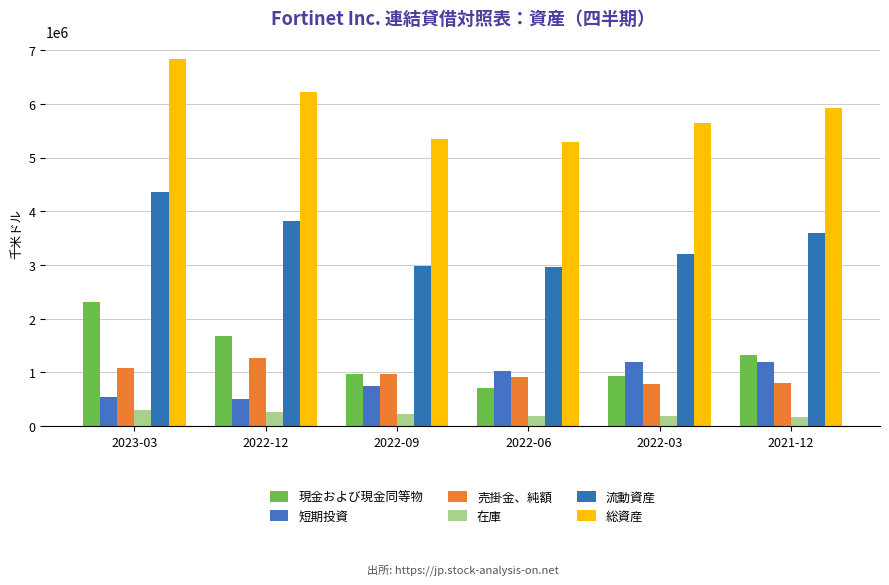

What is the minimum value for 売掛金、純額?

790400